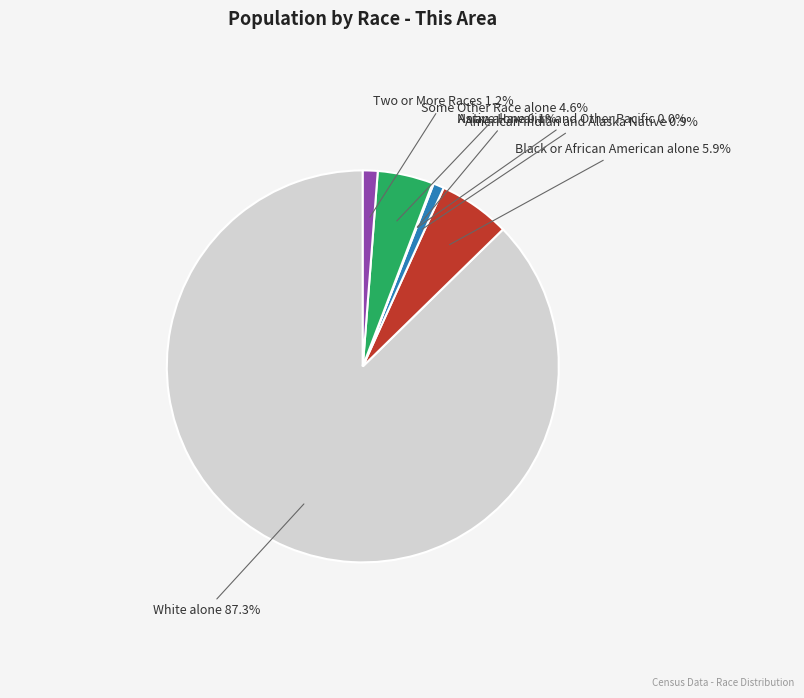

The Some Other Race alone slice represents 10% of the pie. True or false?

False